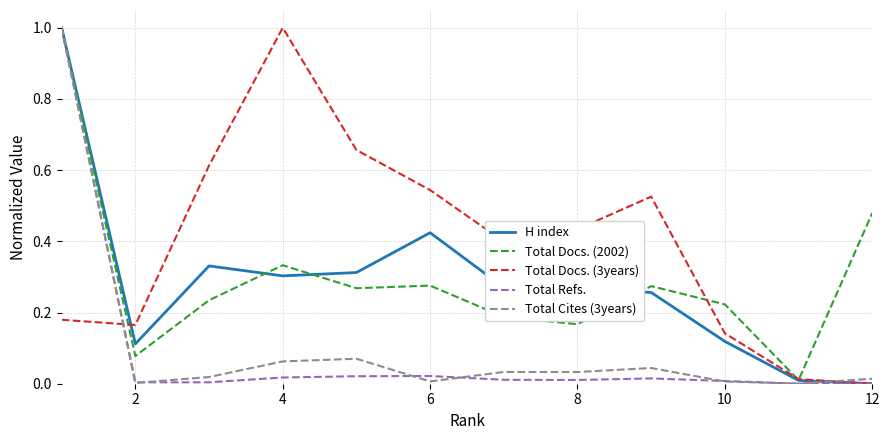

Which series has the largest total across all categories?

Total Docs. (3years)